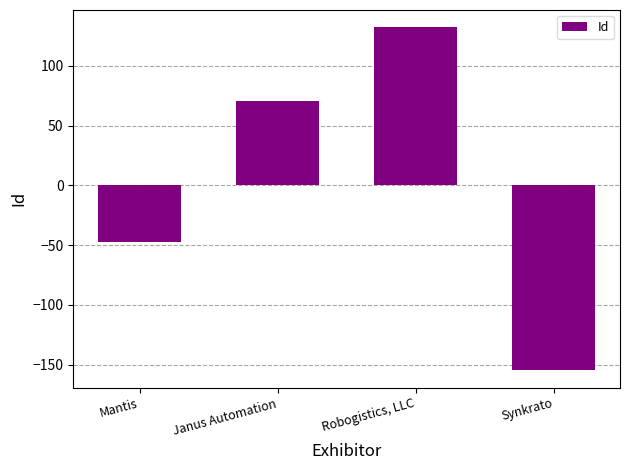

List the labels in order of value, largest first.

Robogistics, LLC, Janus Automation, Mantis, Synkrato